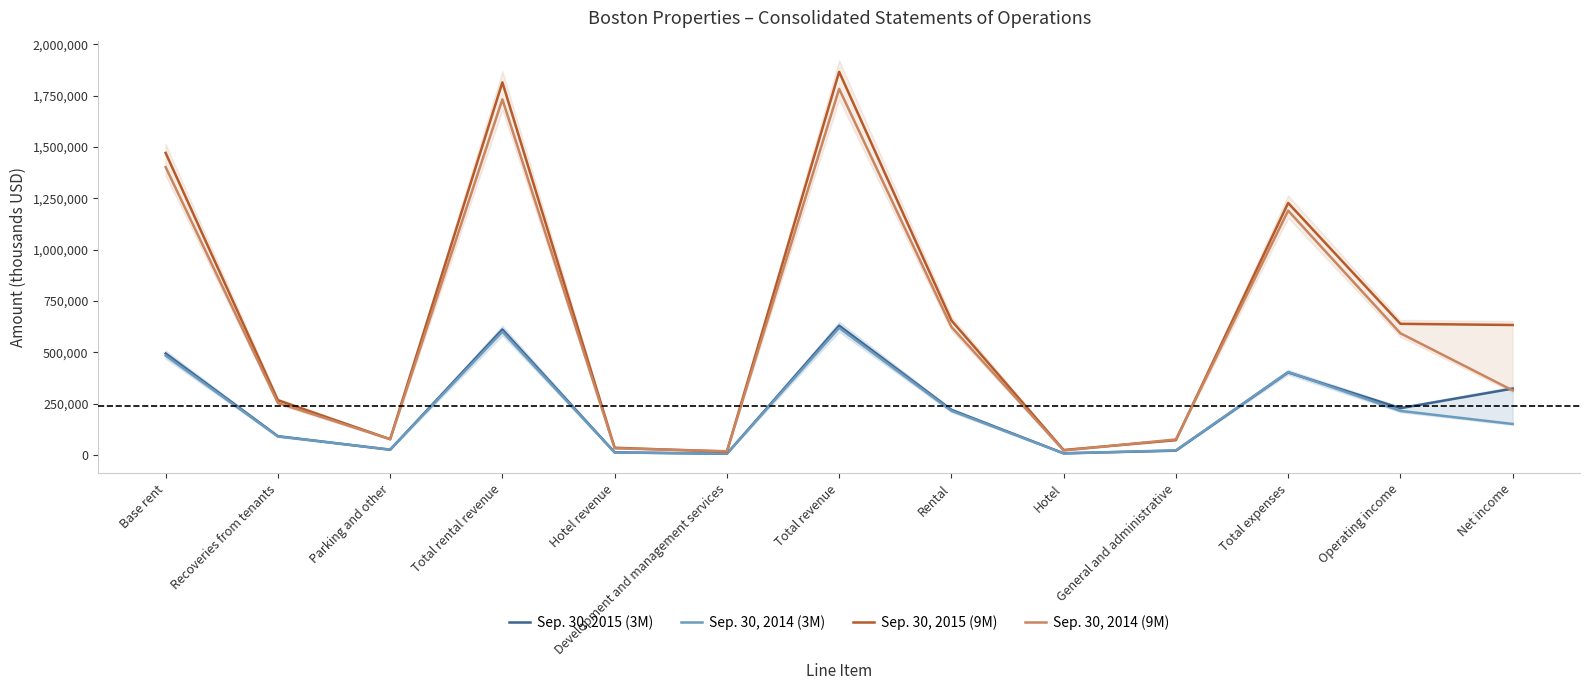

How many data points in Sep. 30, 2014 (9M) are less than 314632?

6